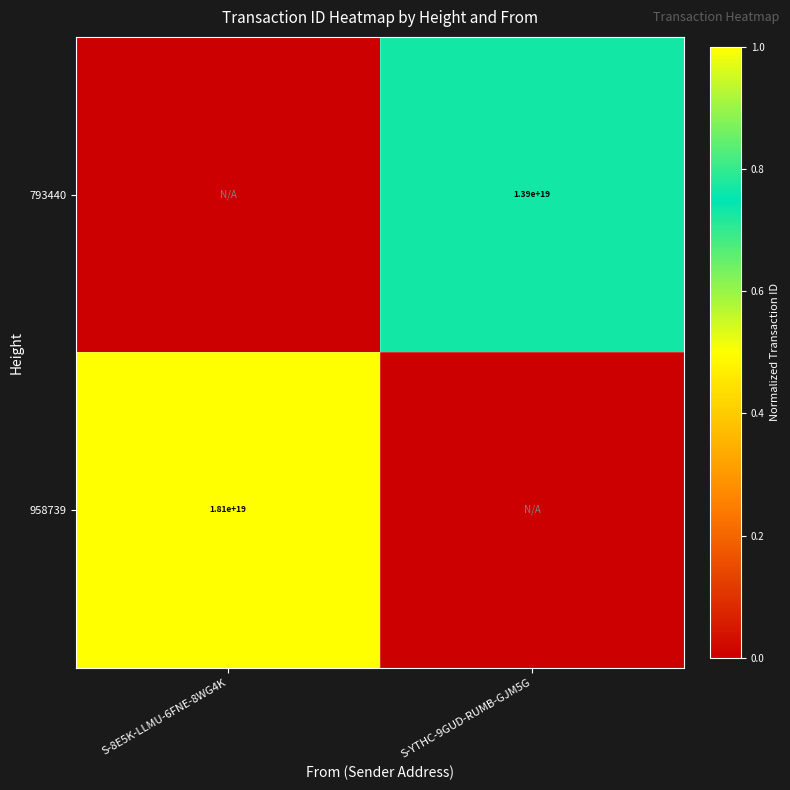

Which has a higher value, S-YTHC-9GUD-RUMB-GJM5G or S-8E5K-LLMU-6FNE-8WG4K?

S-YTHC-9GUD-RUMB-GJM5G